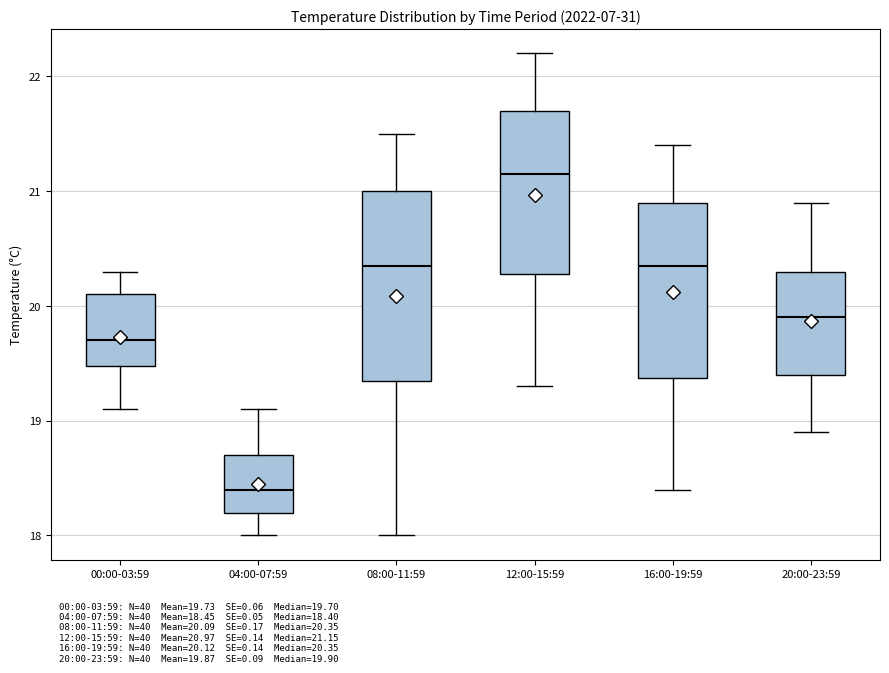

Where does the upper whisker of the box for 16:00-19:59 end on the y-axis? The values are not printed on the chart, so give them approximately, as read against the axis.

21.4